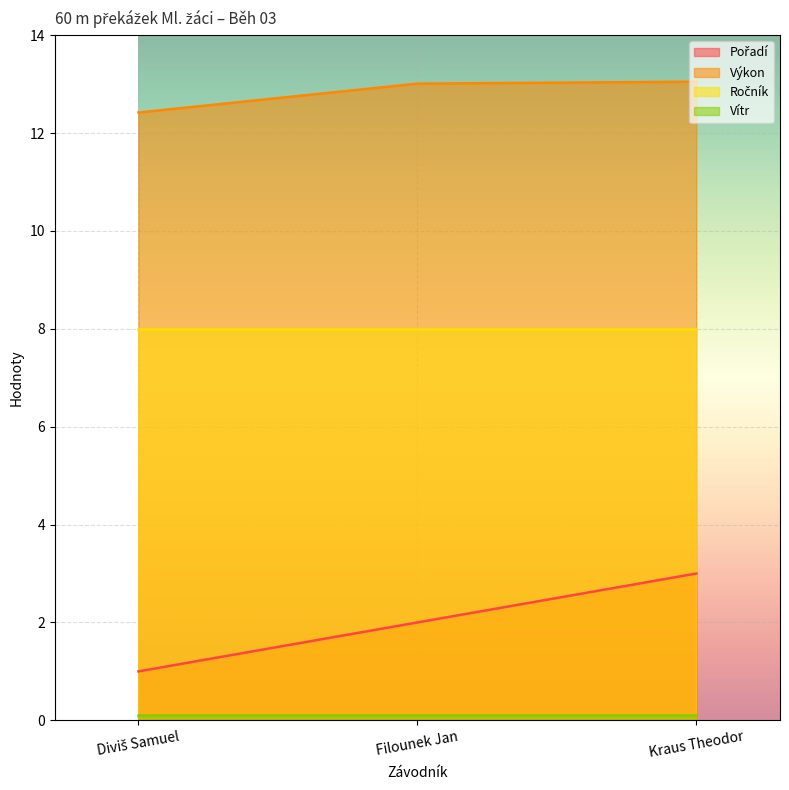

Between Diviš Samuel and Kraus Theodor, which series saw the biggest shift?

Pořadí